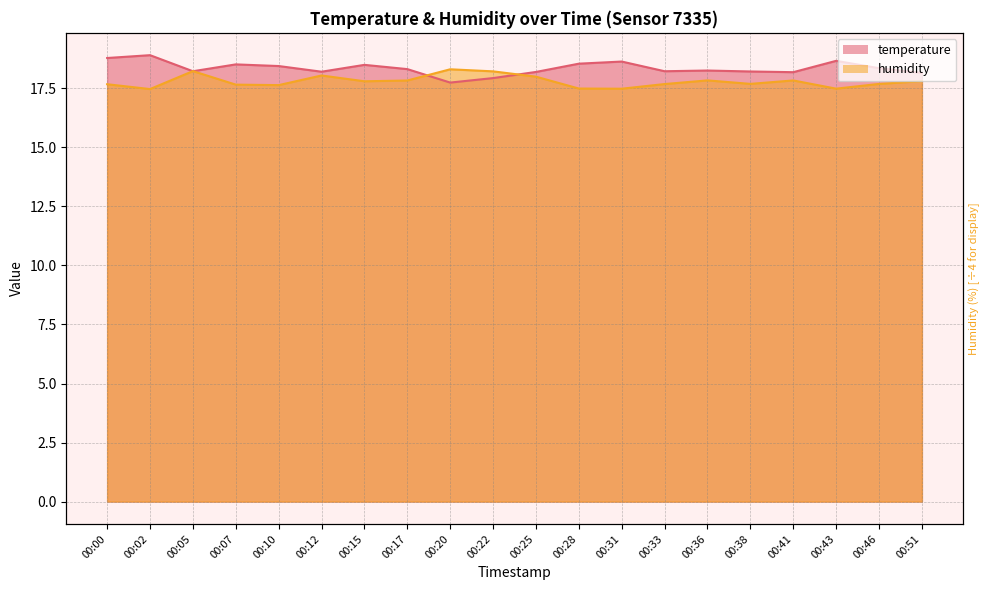

What is the total value across all series at 00:02?

36.4